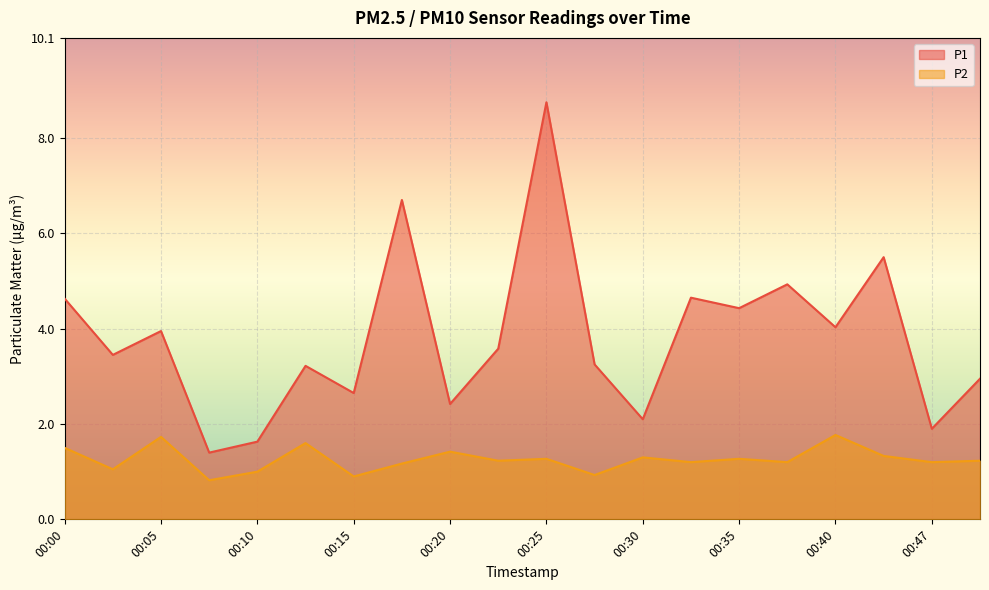

How many categories are shown in the chart?

20